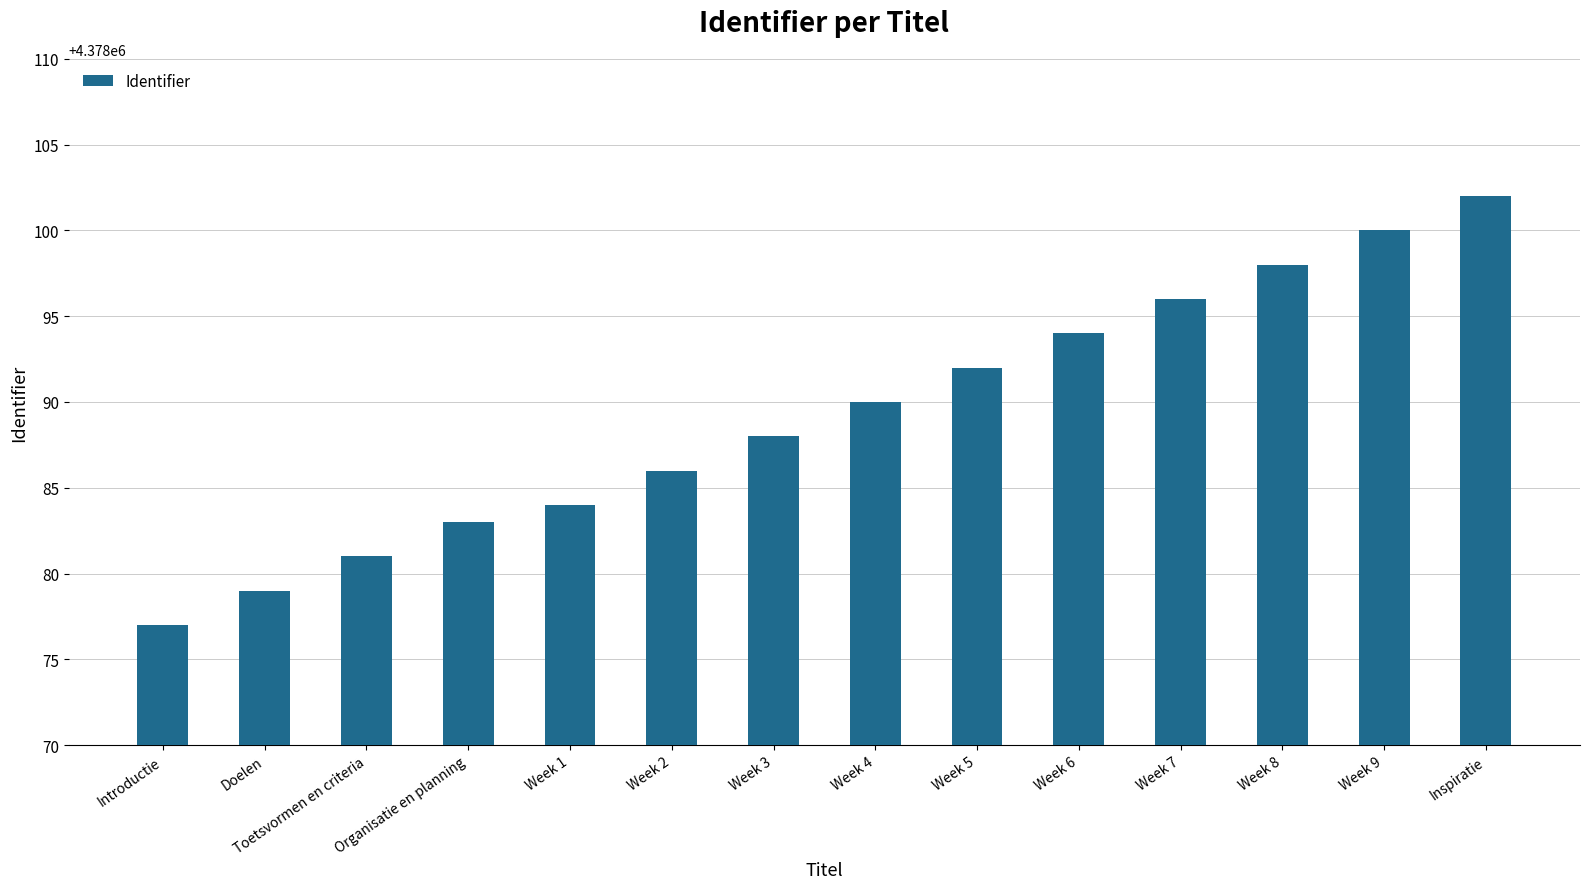

Reading right to left, what are all the values shown in this chart?

4378102	4378100	4378098	4378096	4378094	4378092	4378090	4378088	4378086	4378084	4378083	4378081	4378079	4378077